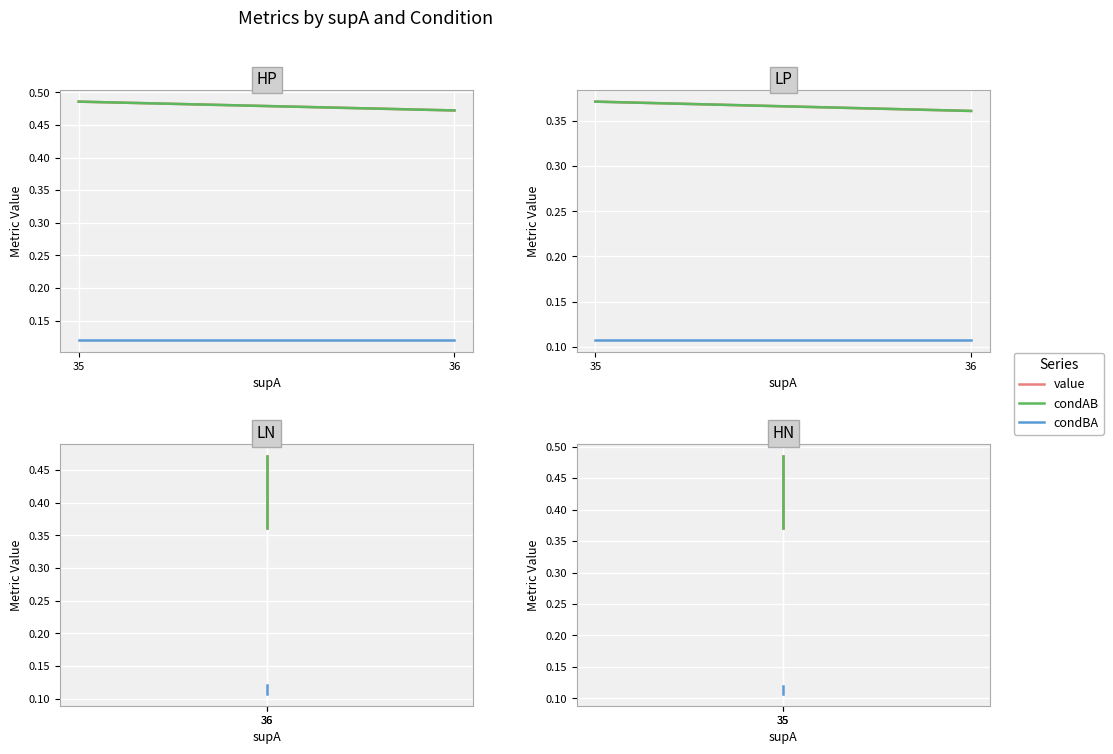

The value series shows 0.7 at 35. True or false?

False